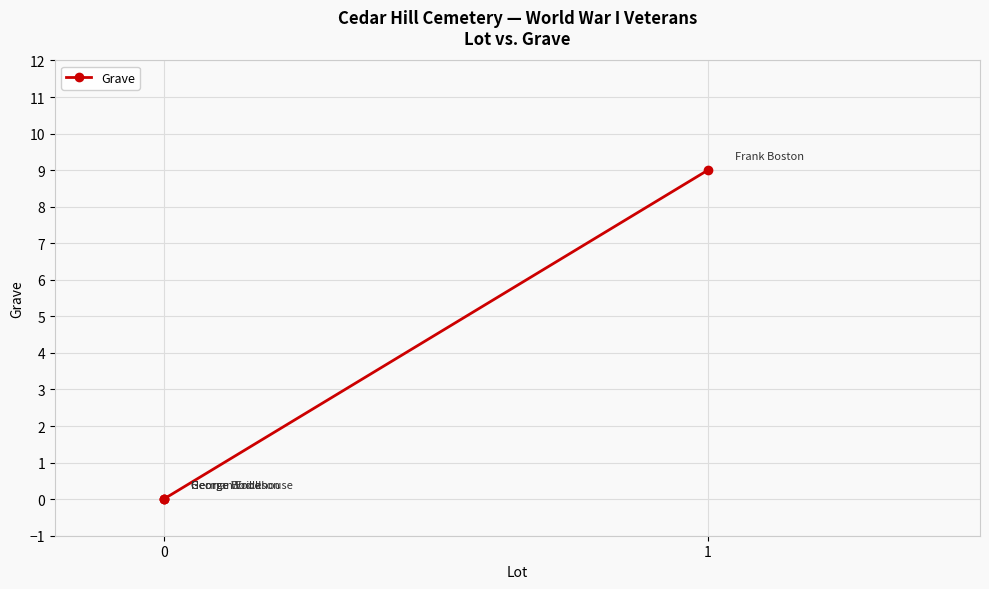

What is the change in value from 0 to 1?

+9